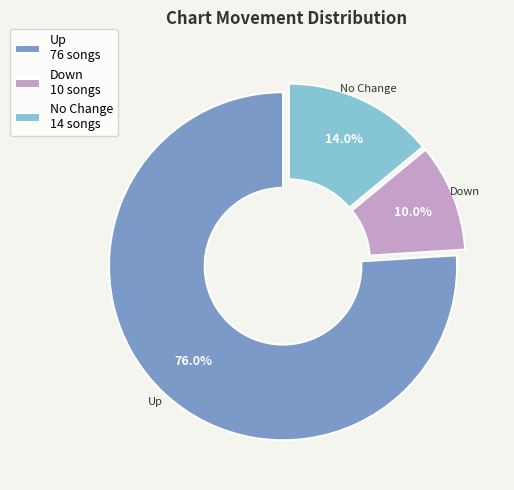

Rank the categories by value from lowest to highest.

Down, No Change, Up